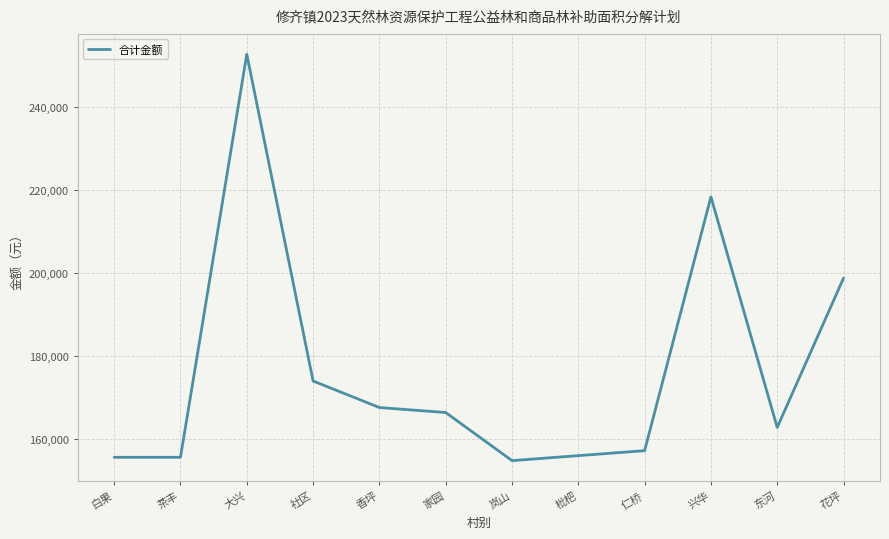

True or false: the data shows 155600 at 茶丰.

True